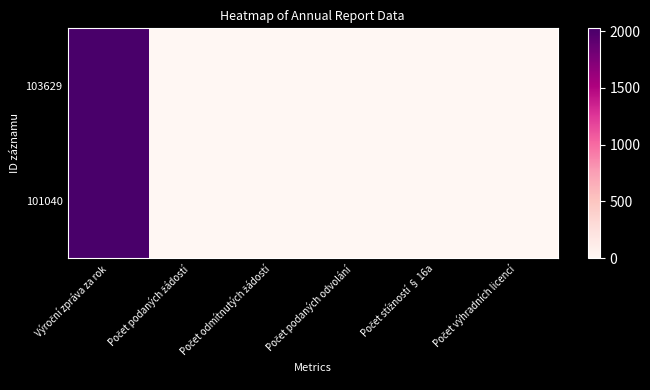

Reading right to left, transcribe all the data shown in this chart.

103629: Počet výhradních licencí=0	Počet stížností § 16a=0	Počet podaných odvolání=0	Počet odmítnutých žádostí=0	Počet podaných žádostí=1	Výroční zpráva za rok=2024
101040: Počet výhradních licencí=0	Počet stížností § 16a=0	Počet podaných odvolání=0	Počet odmítnutých žádostí=0	Počet podaných žádostí=1	Výroční zpráva za rok=2023